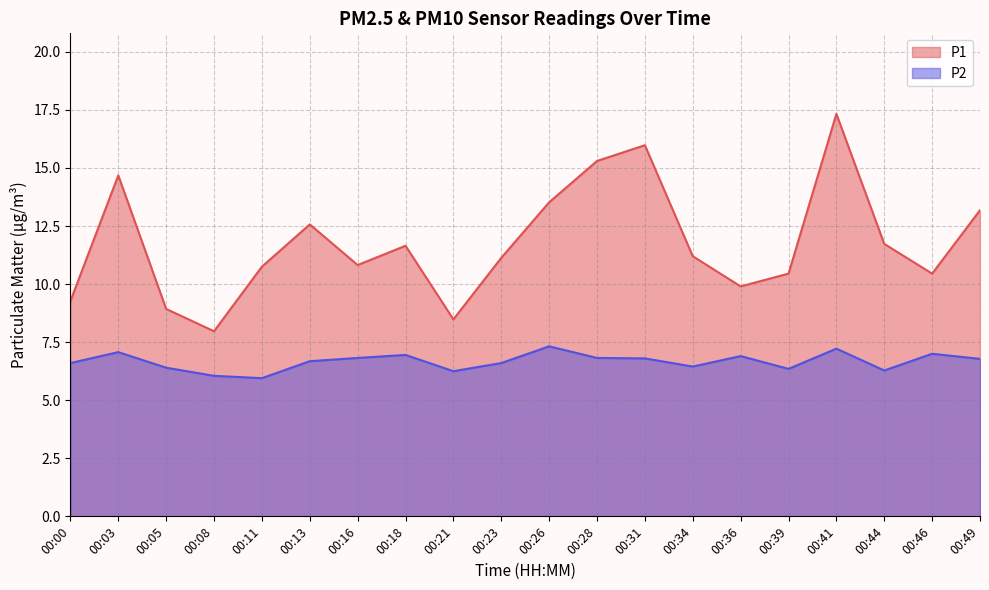

What is the minimum value shown in the chart?

6.0